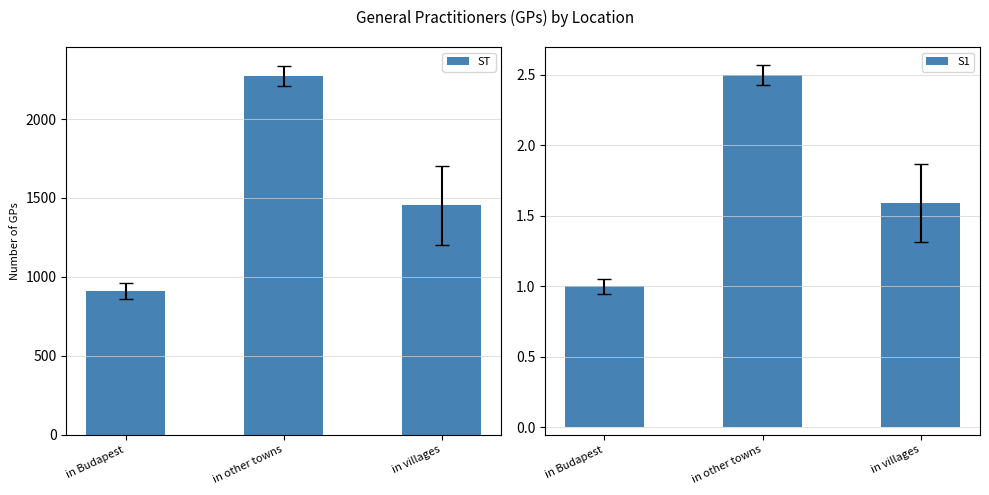

How many series are shown in this chart?

2